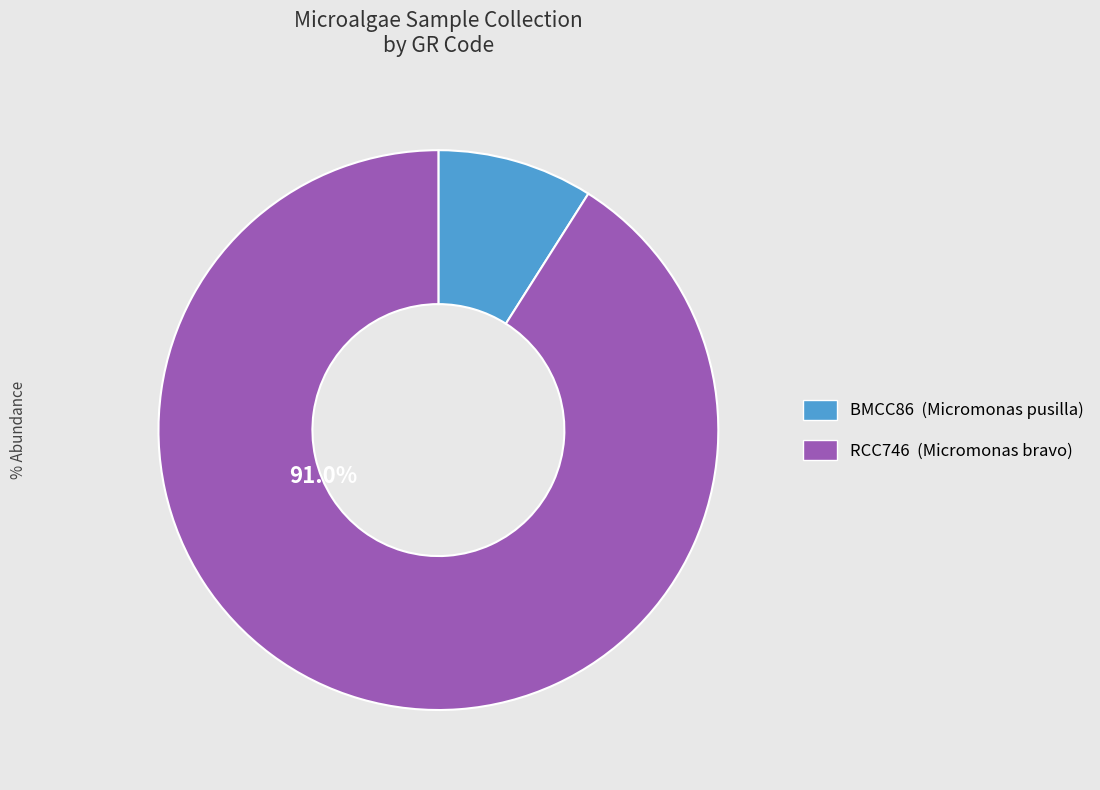

Does any single category account for the majority?

Yes